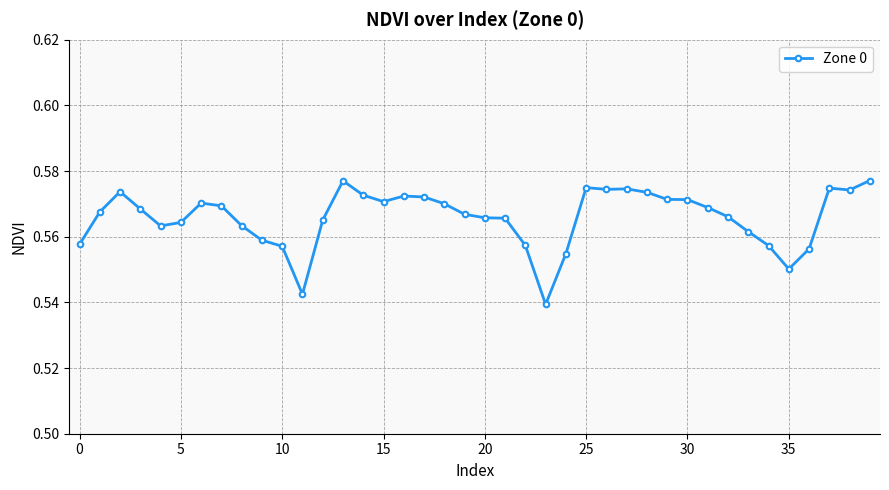

How many series are shown in this chart?

1